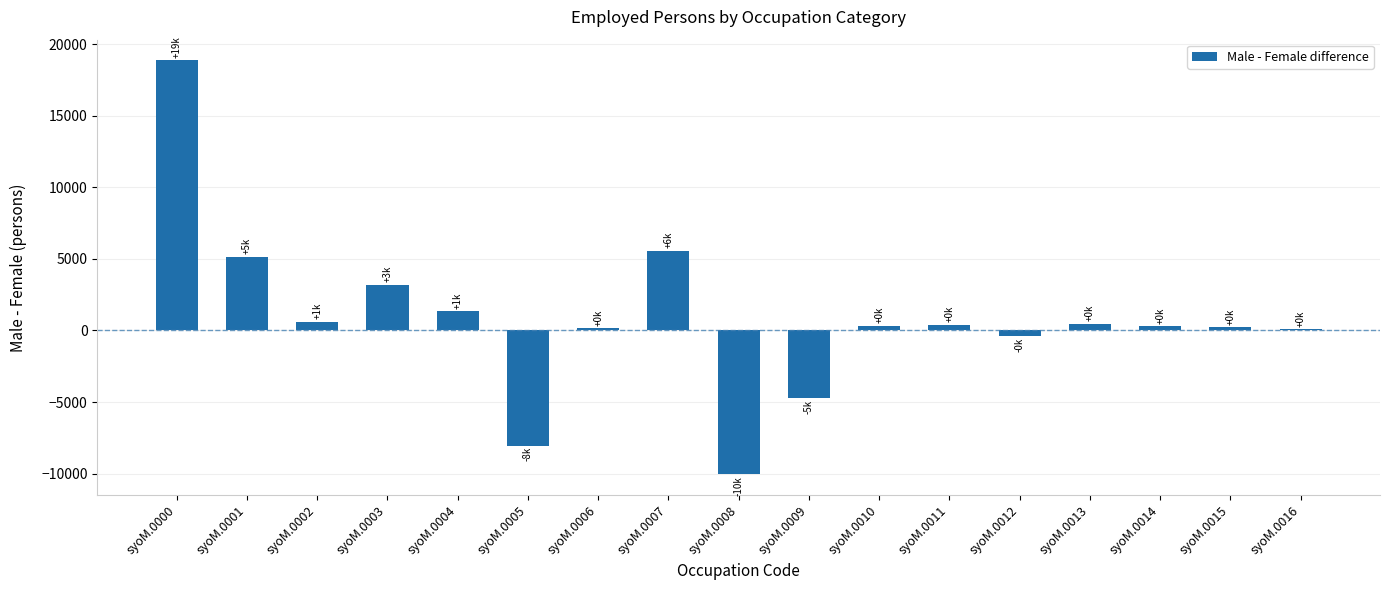

Which category has the highest value across all series?

syoM.0000